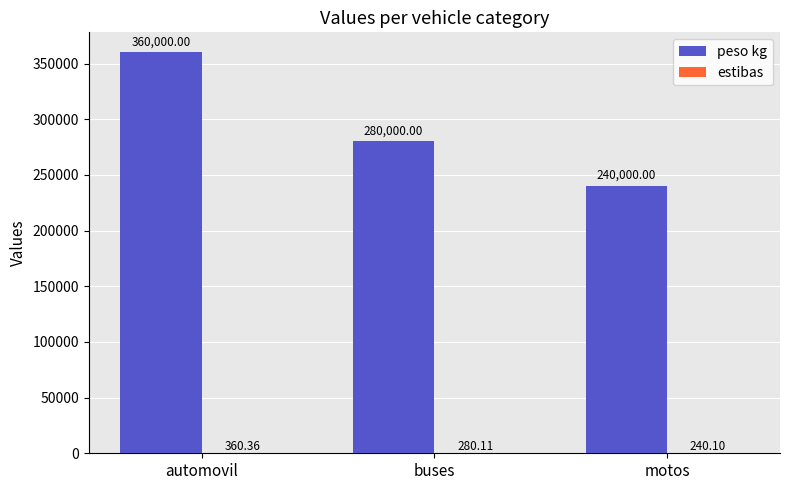

Which series changed the most between buses and motos?

peso kg